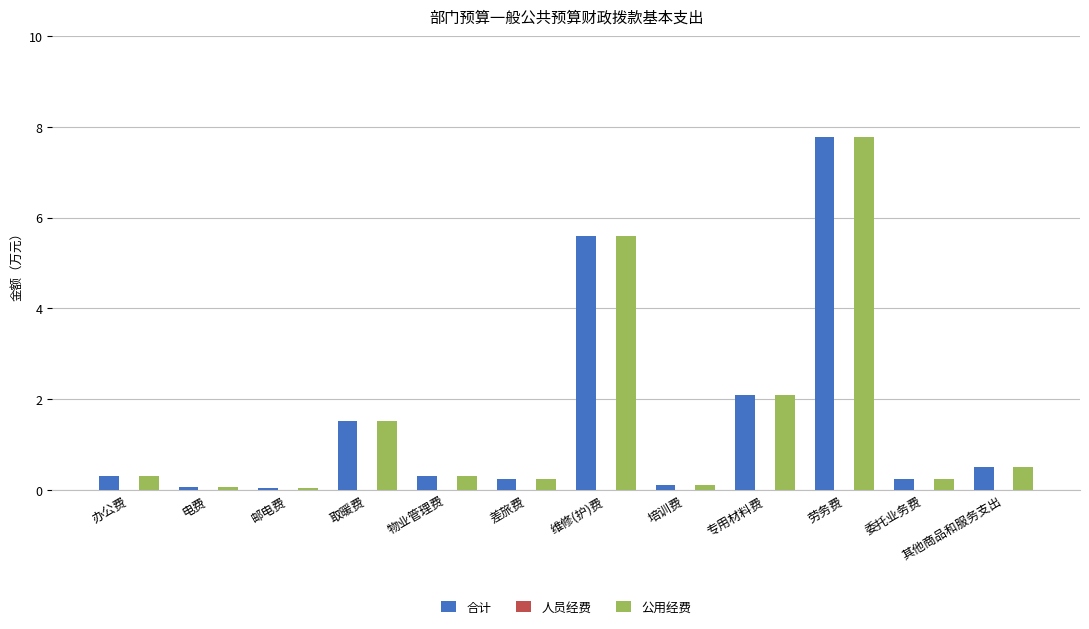

Count the number of categories in the chart.

12